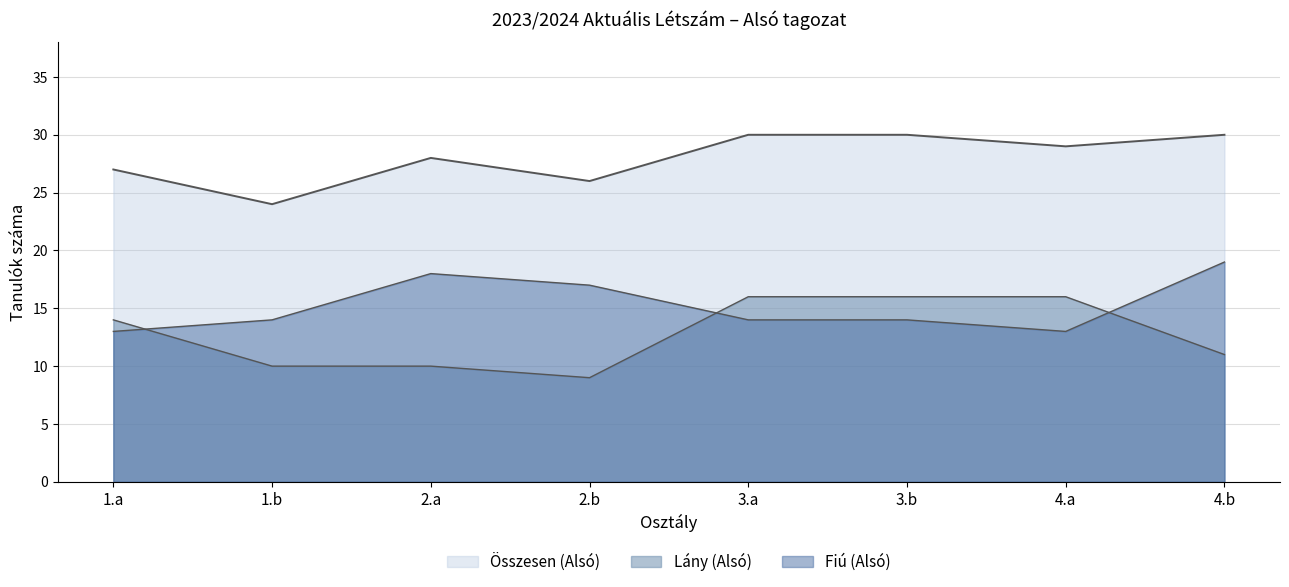

Between 1.a and 2.b, which series saw the biggest shift?

Lány (Alsó)